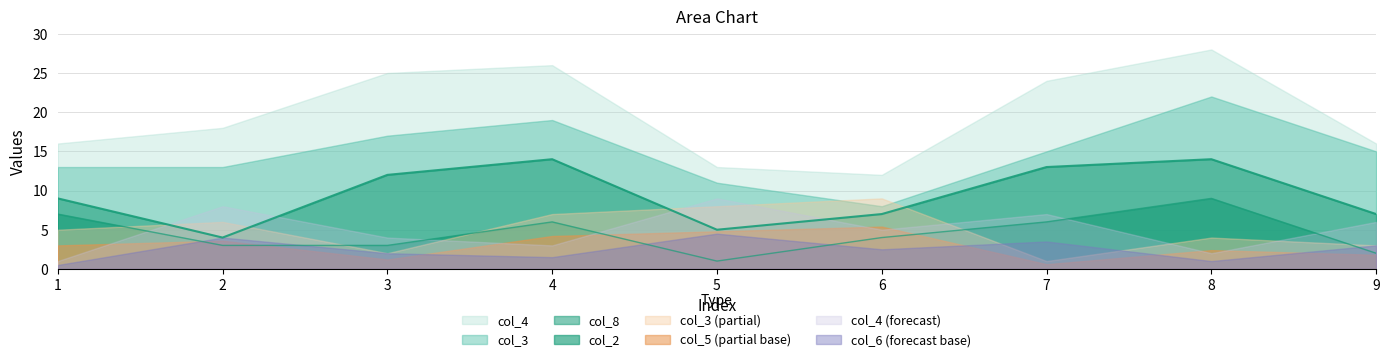

In col_2, how many points are higher than both neighbors (excluding endpoints)?

2